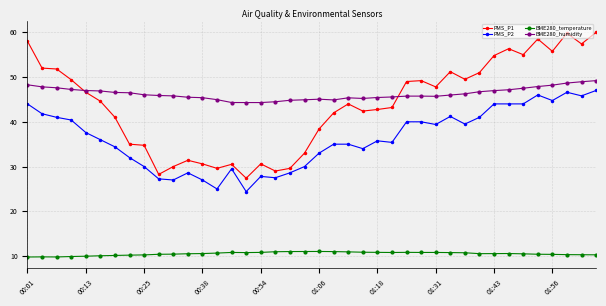

Which series has the largest range (max minus min)?

PMS_P1